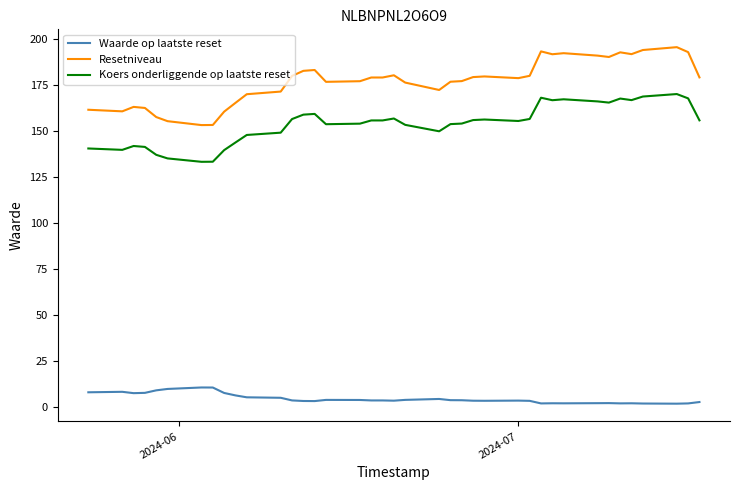

Which series has the widest spread of values?

Resetniveau